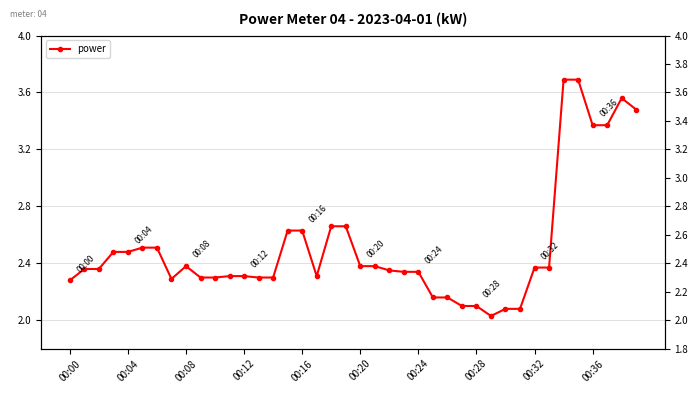

True or false: the data shows 0.6 at 19.

False